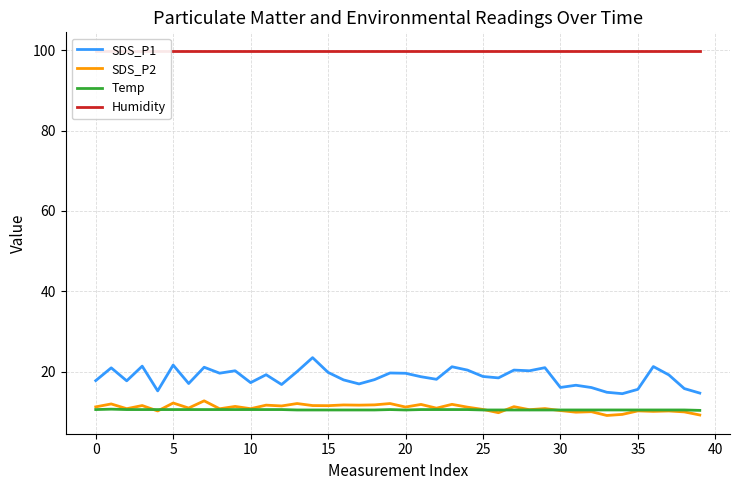

What is the difference between the second highest and minimum values in the SDS_P1 series?

7.1